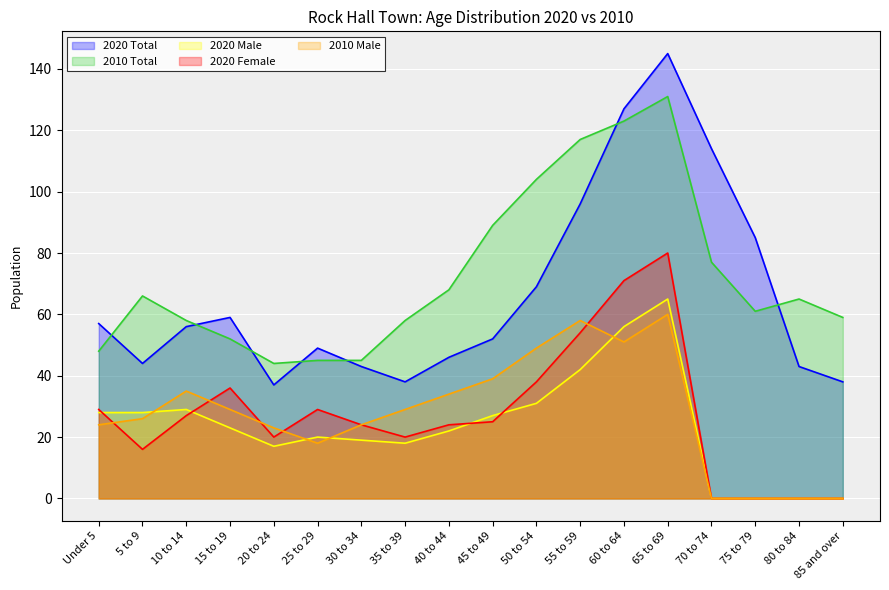

What is the approximate value of 2010 Male at Under 5, to the nearest 10?

20